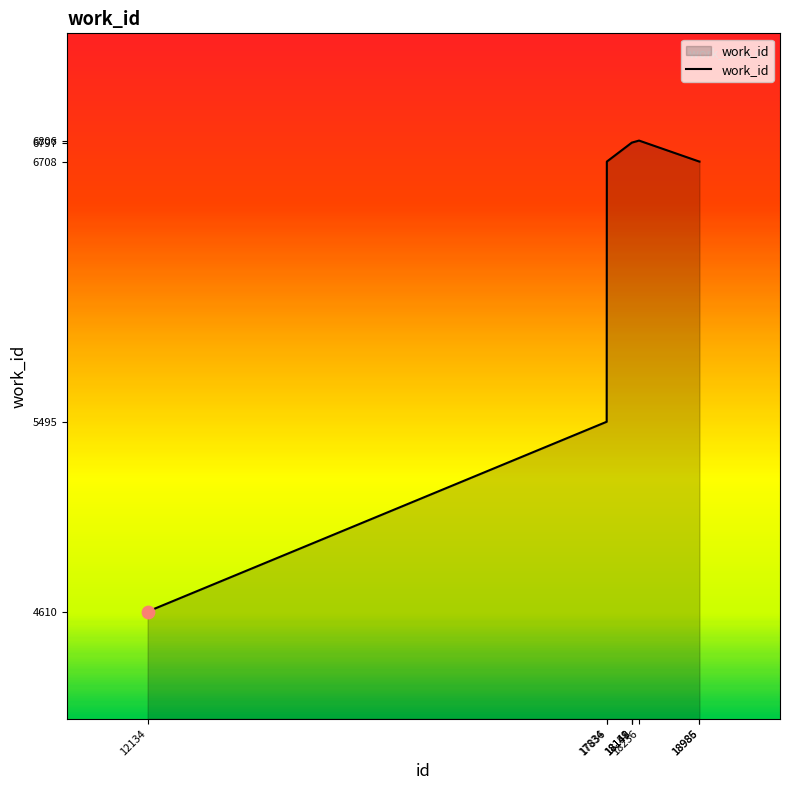

What is the change in value from 17834 to 18151?

+1302